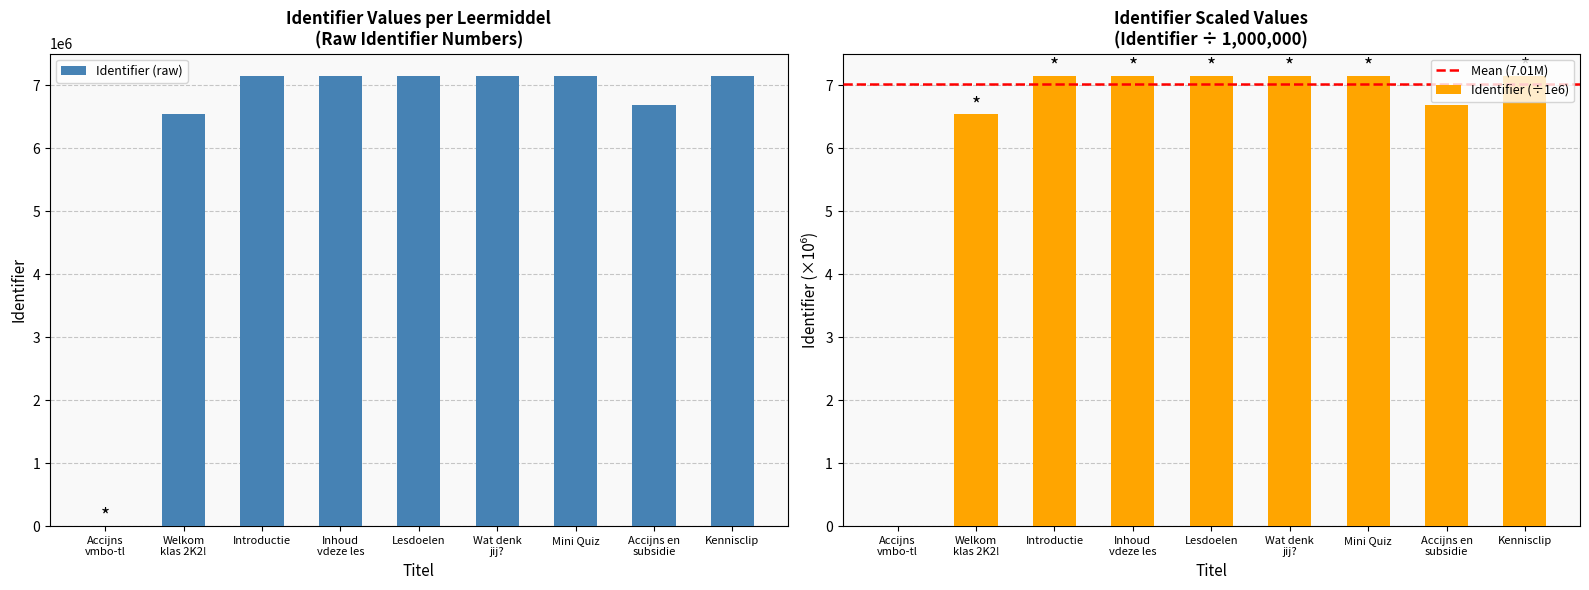

What is the difference between the second highest and minimum values?

7146513